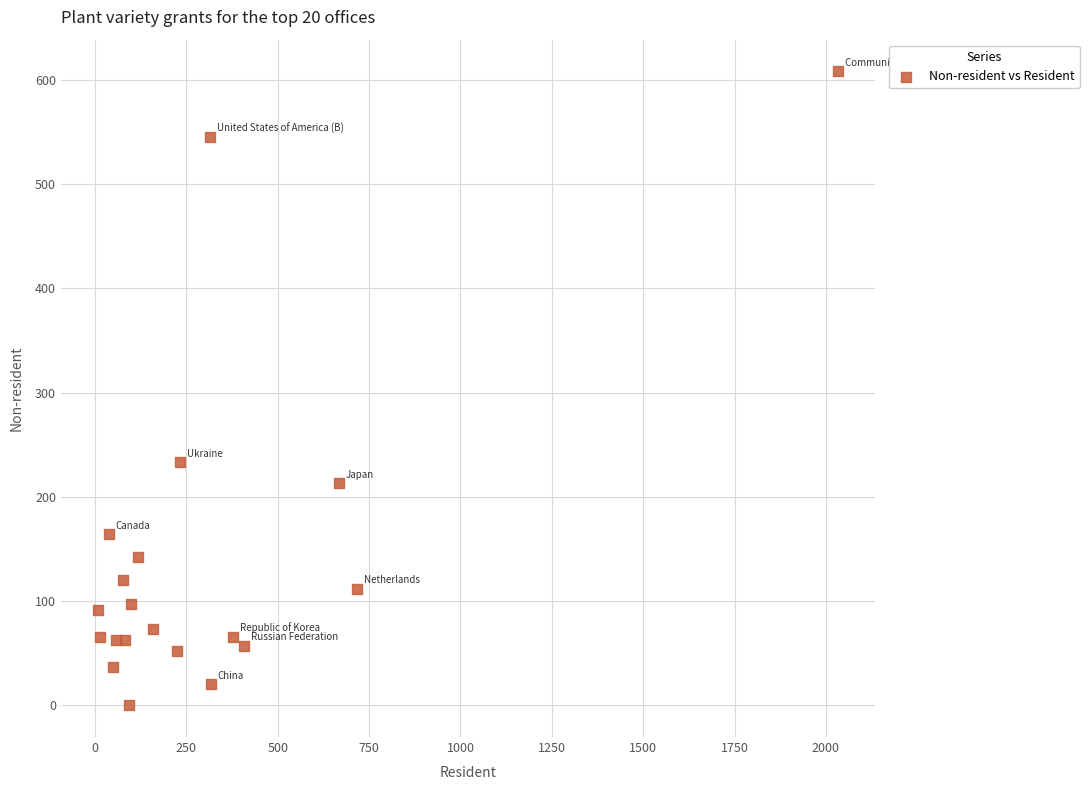

What is the range of Y values (max minus min)?

608